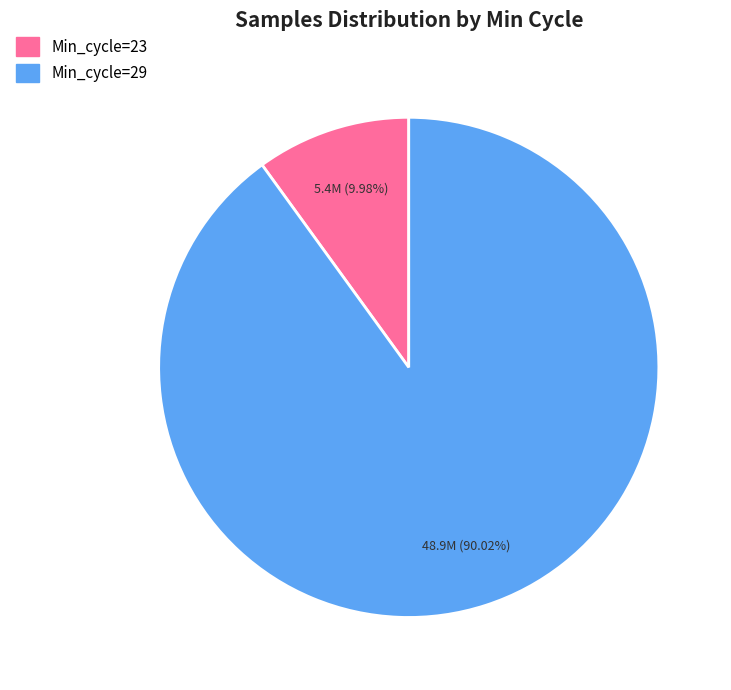

Is the sum of Min_cycle=29 and Min_cycle=23 greater than half?

Yes